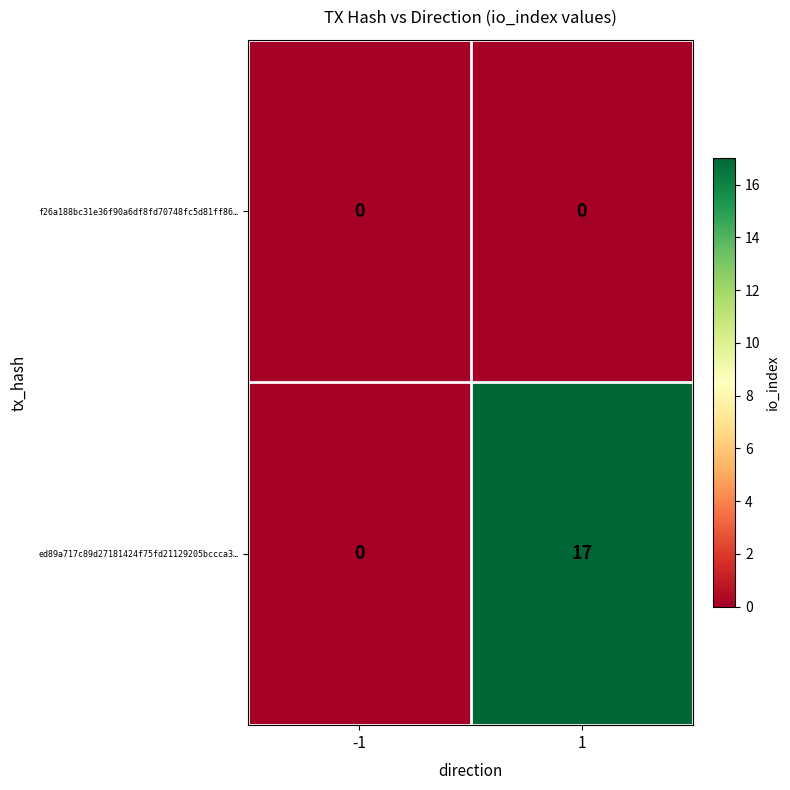

Between -1 and 1, which series saw the biggest shift?

ed89a717c89d27181424f75fd21129205bccca3…